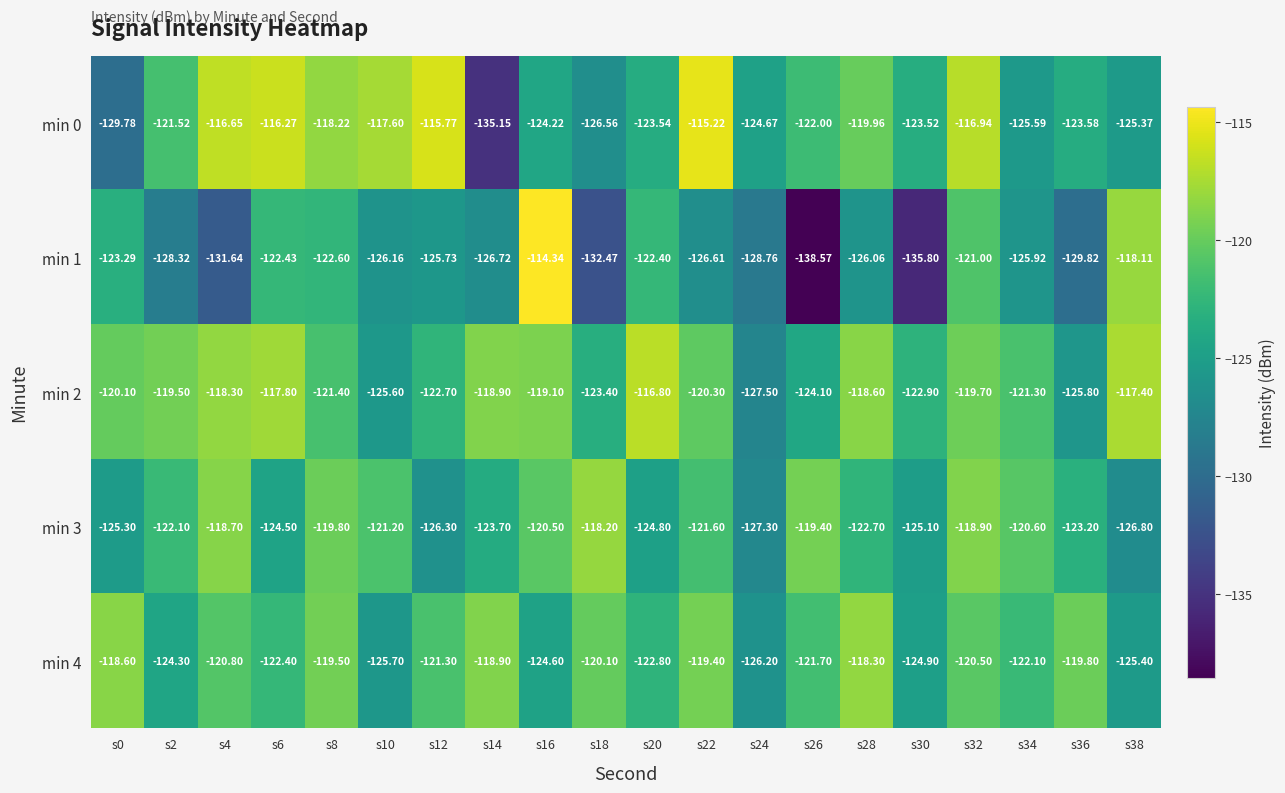

Is the value of min 4 at s28 greater than the value of min 2 at s36?

Yes